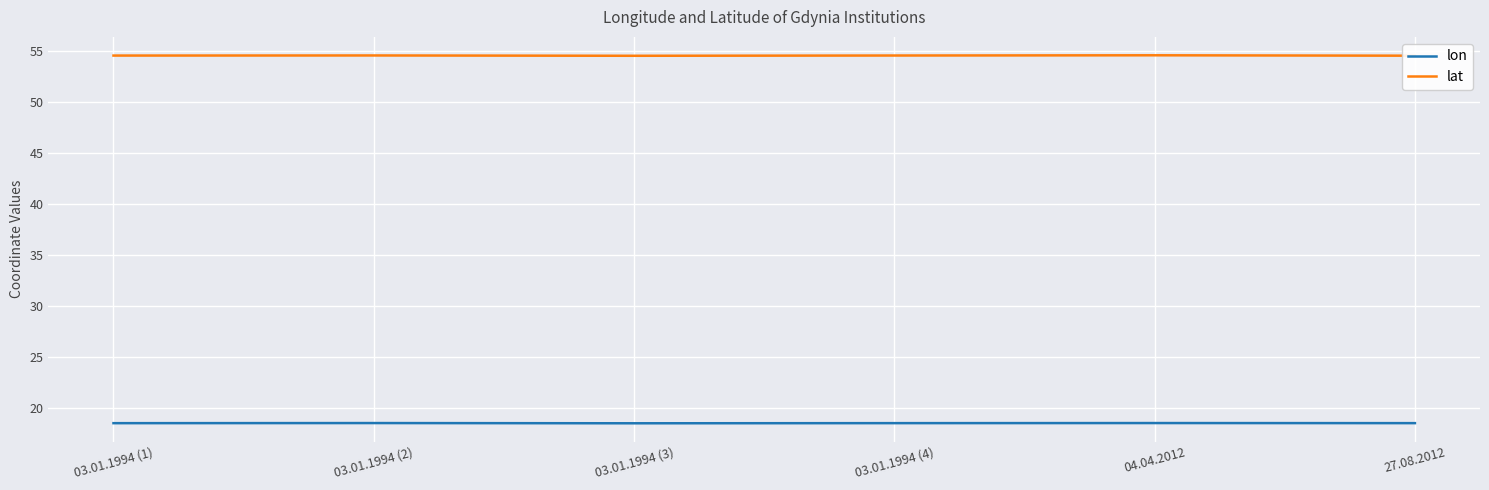

What is the highest value of the lon series?

18.5